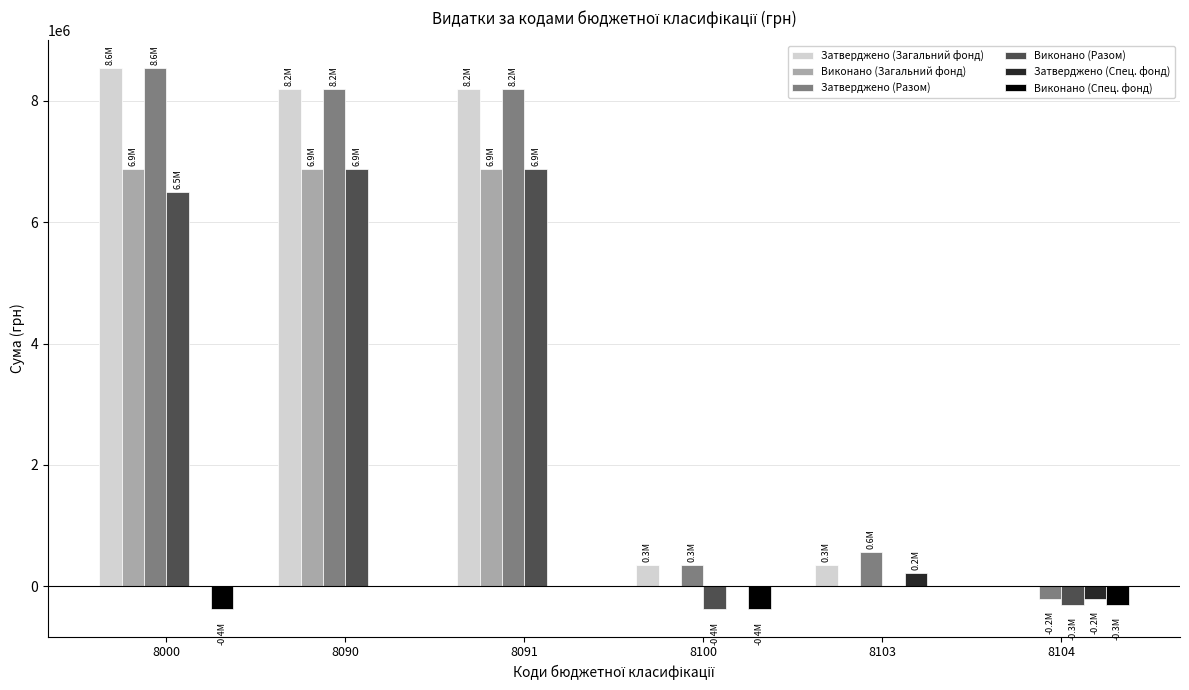

What is the highest value of the Затверджено (Разом) series?

8550000.0